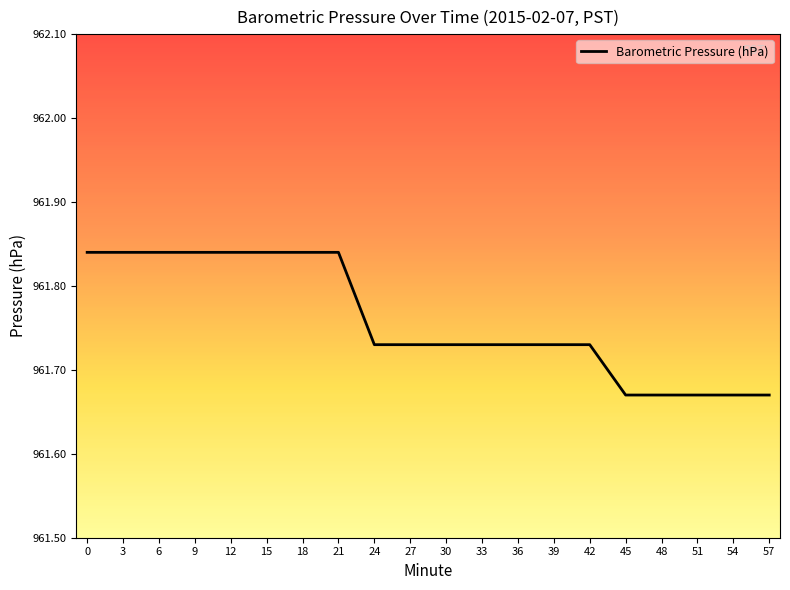

What is the difference between the maximum and minimum values?

0.2